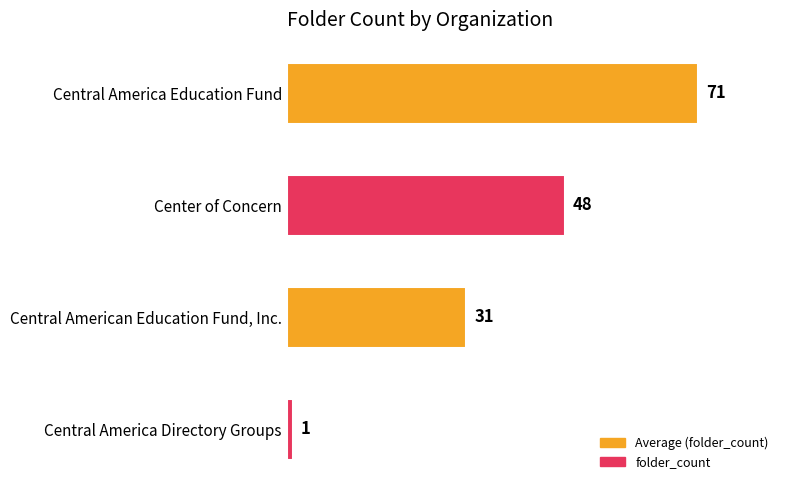

Count the number of categories in the chart.

4